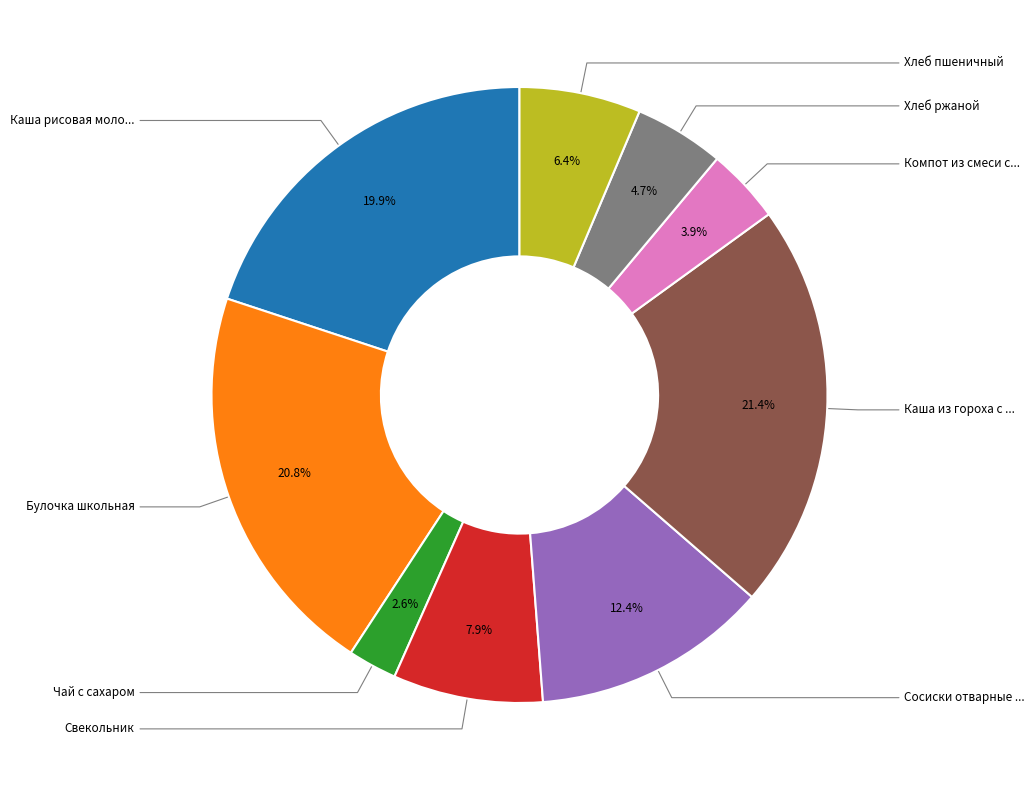

Is there any slice that represents more than half of the pie?

No